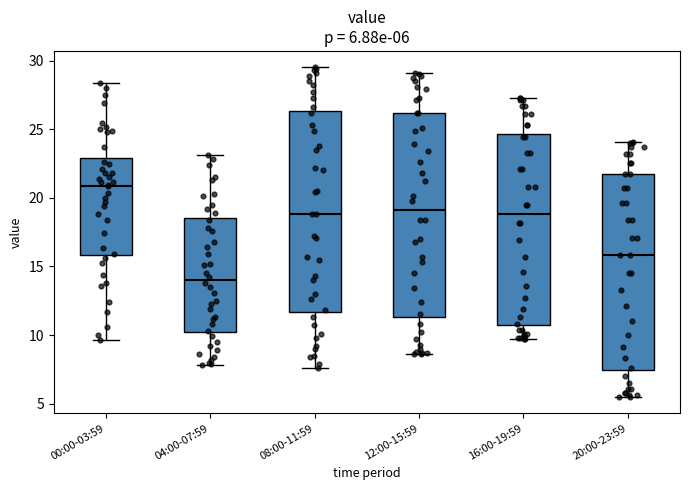

Which box's median line is the highest?

00:00-03:59